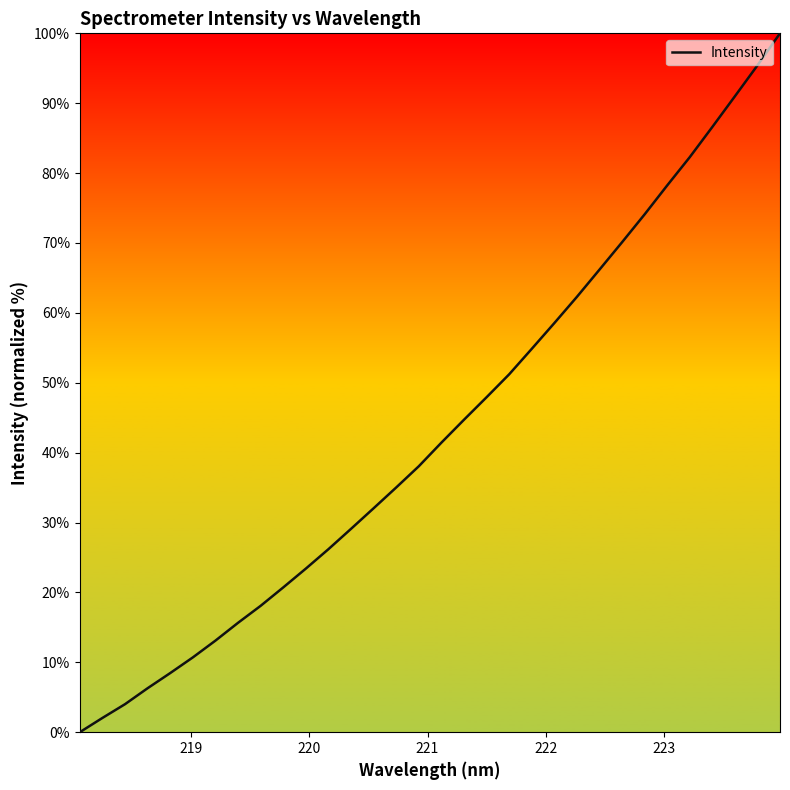

What is the difference between the maximum and minimum values?

100.0